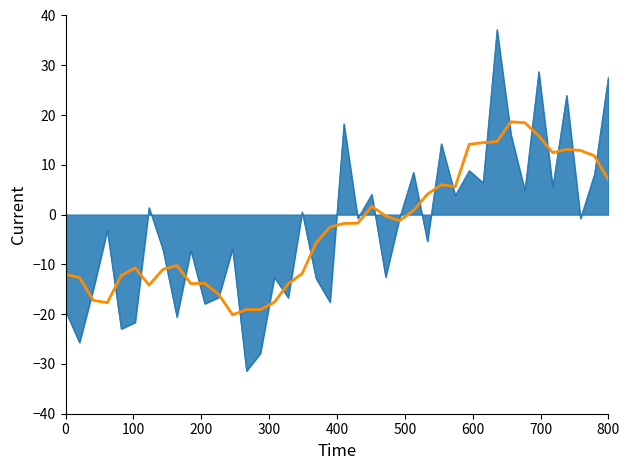

What is the smallest value displayed?

-31.4